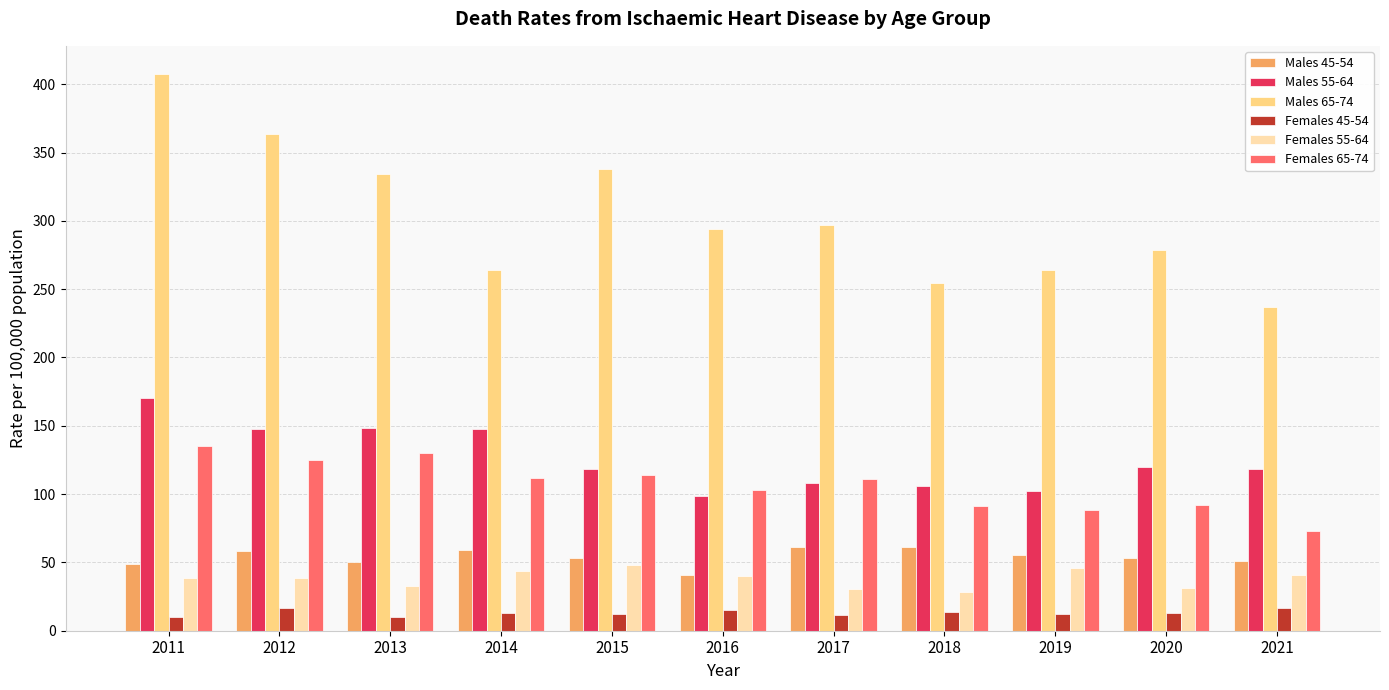

True or false: Males 65-74 has a value of 254.2 at 2018.

True